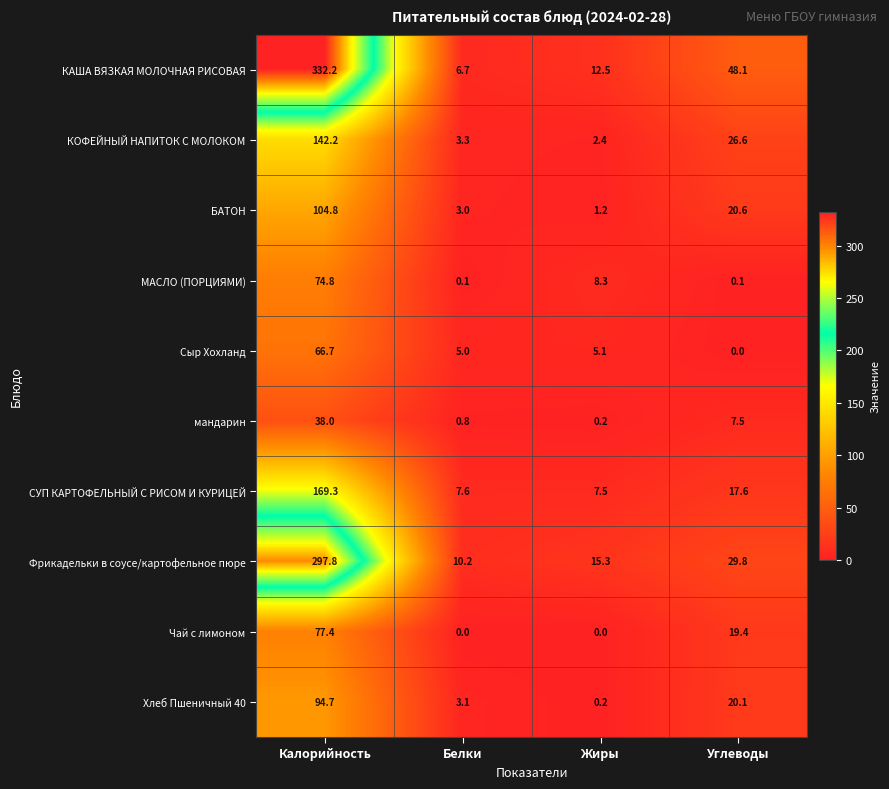

What is the difference between the maximum and minimum values in the Чай с лимоном series?

77.4